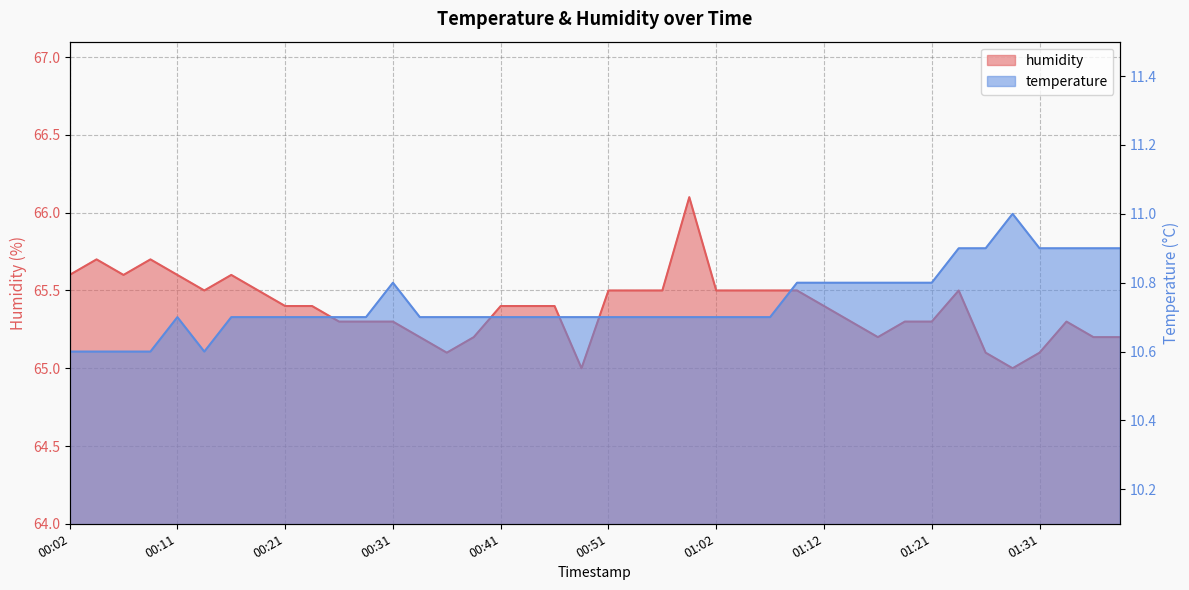

What is the difference between the temperature values at 01:14 and 00:46?

0.1